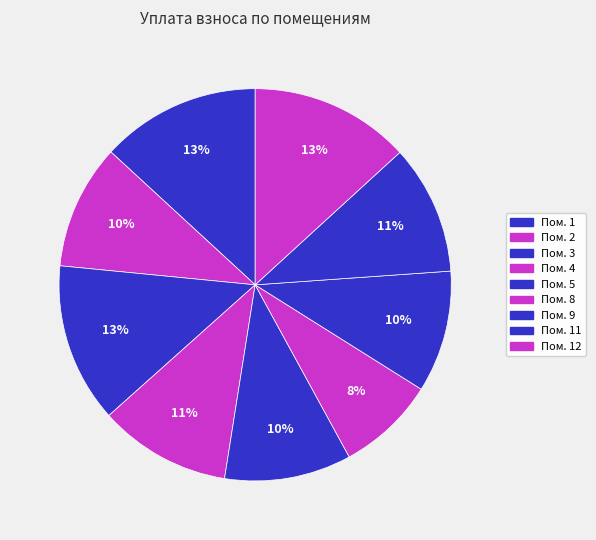

What is the largest slice in the pie chart?

12